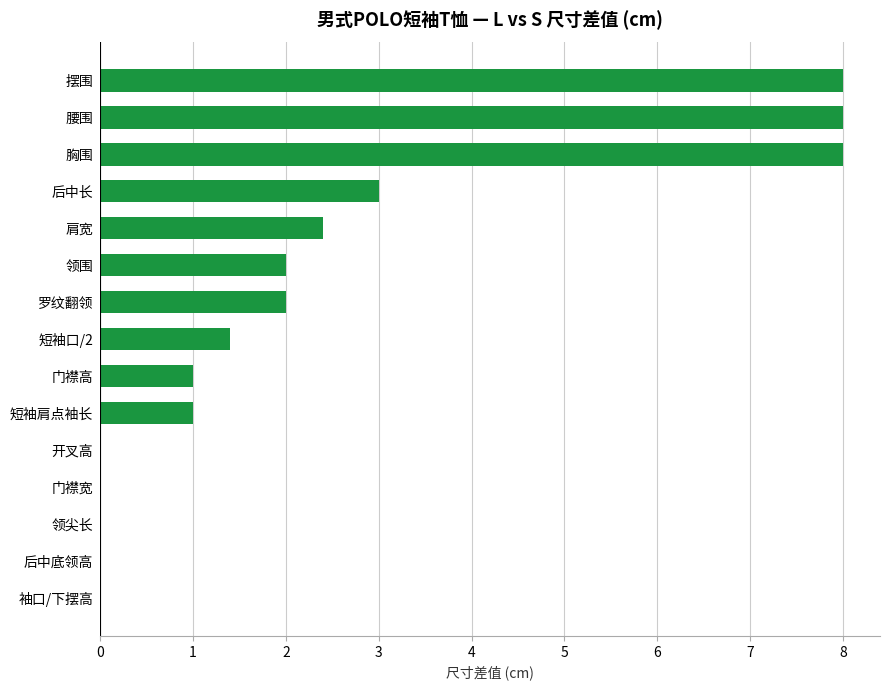

The value at 后中底领高 is 3.6. True or false?

False